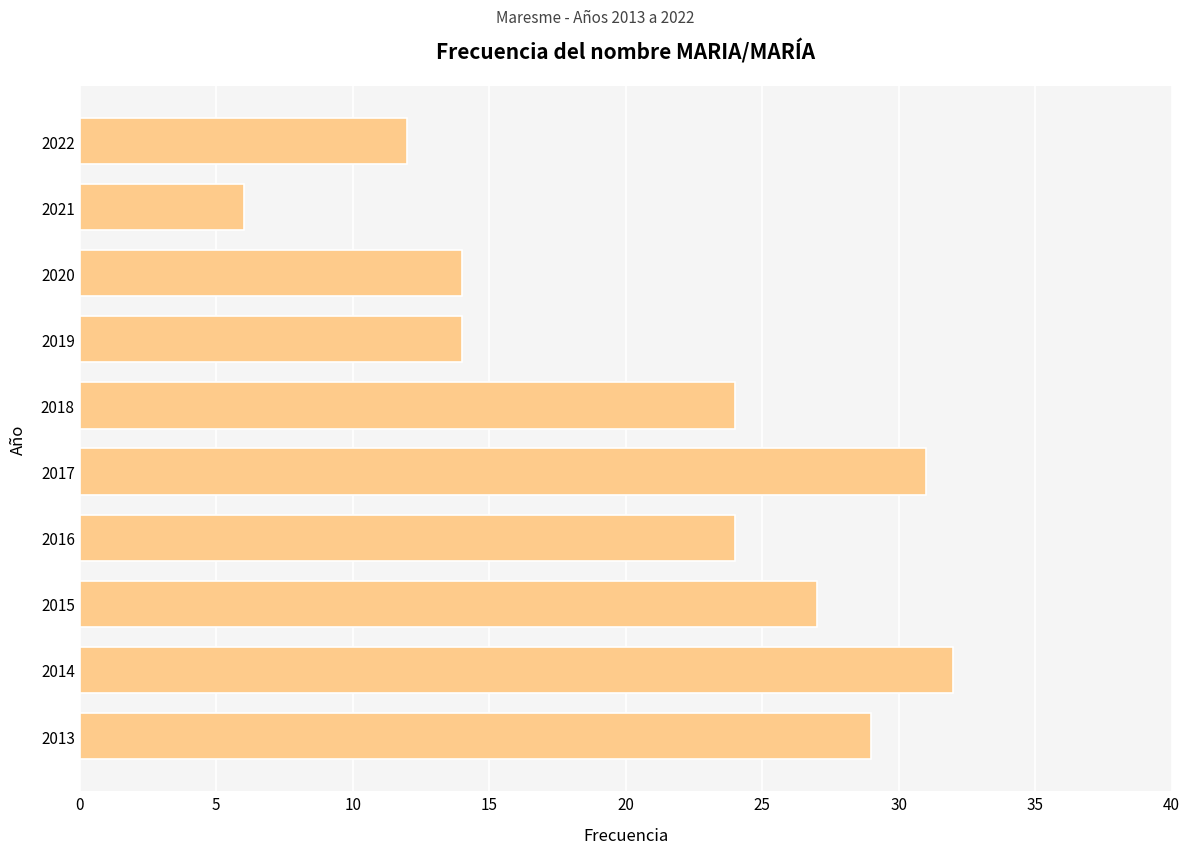

Reading top to bottom, extract all data points from this chart.

2022=12	2021=6	2020=14	2019=14	2018=24	2017=31	2016=24	2015=27	2014=32	2013=29